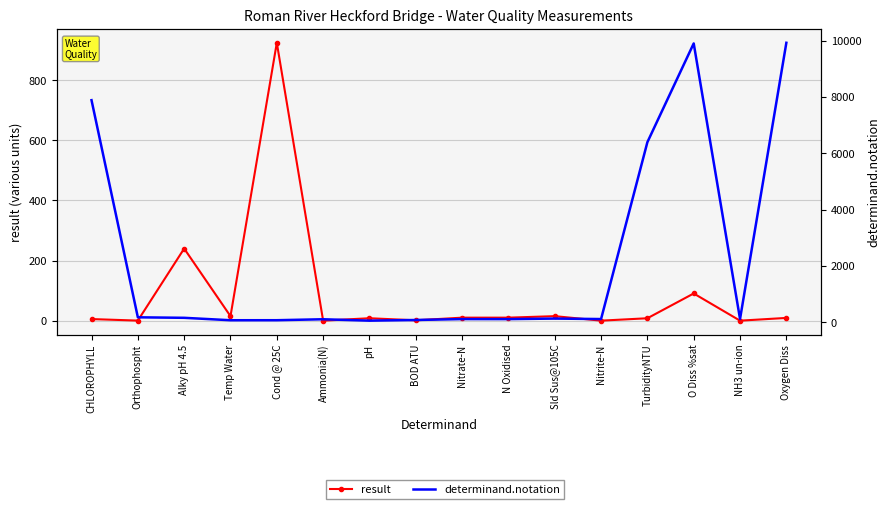

True or false: determinand.notation has a value of 9924.0 at Oxygen Diss.

True